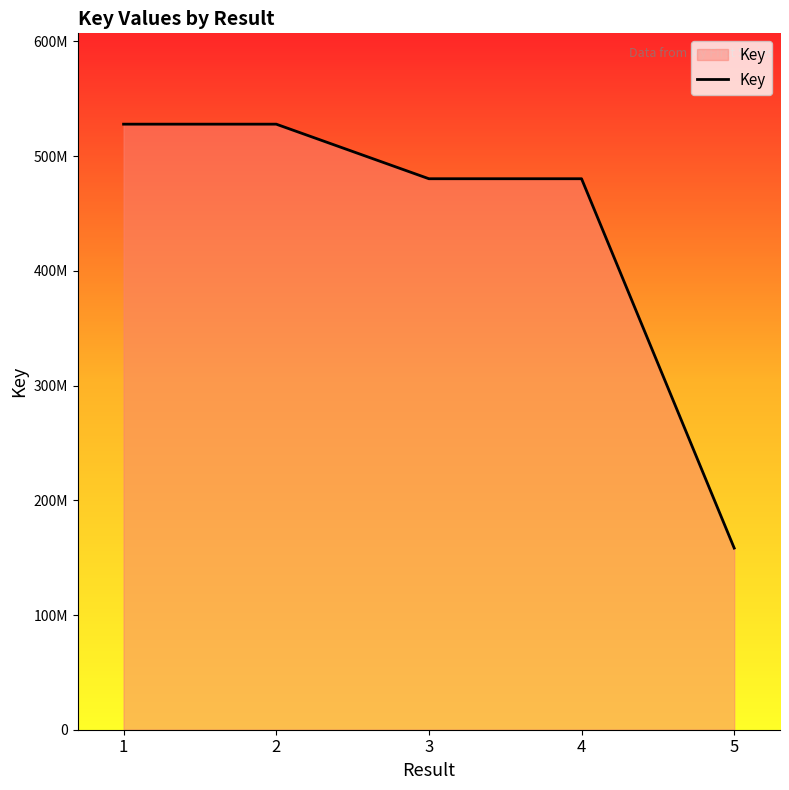

The chart shows a value of 265898487 at 5. True or false?

False